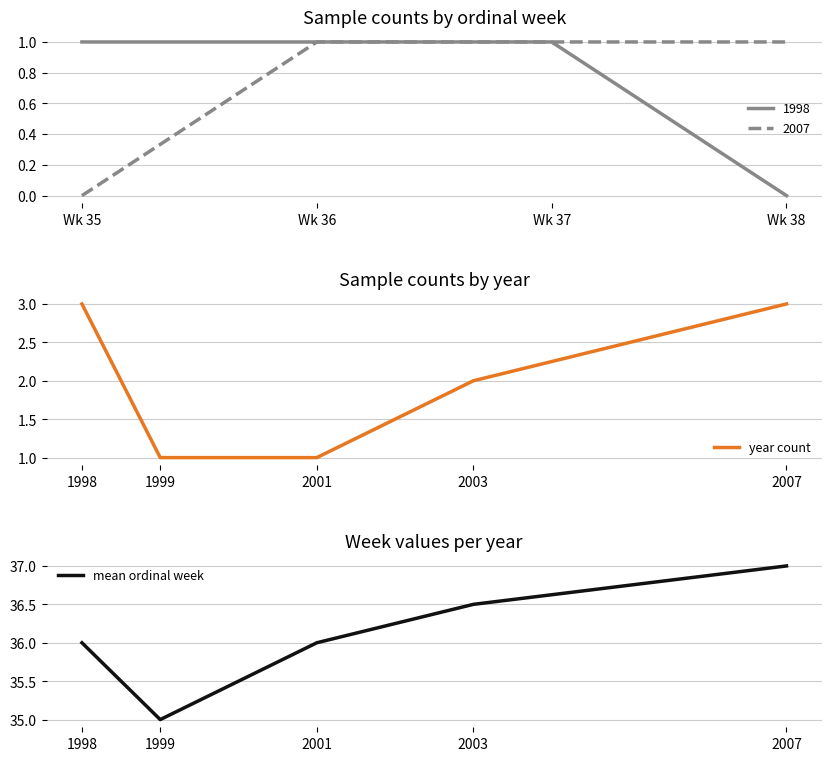

Is it true that year count equals 1 at 2003?

False